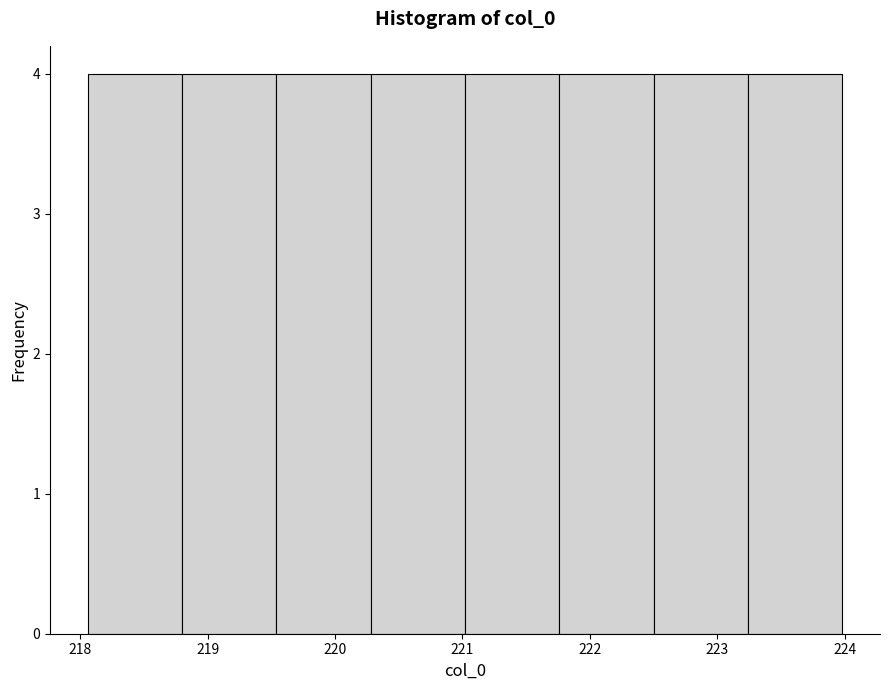

Reading left to right, list every bar in this chart as the range it spans on the x-axis followed by its height. Neither the bar edges nor the heights are printed on the chart, so give them approximately, as read against the axes.

218.1 to 218.8: 4
218.8 to 219.5: 4
219.5 to 220.3: 4
220.3 to 221.0: 4
221.0 to 221.8: 4
221.8 to 222.5: 4
222.5 to 223.2: 4
223.2 to 224.0: 4